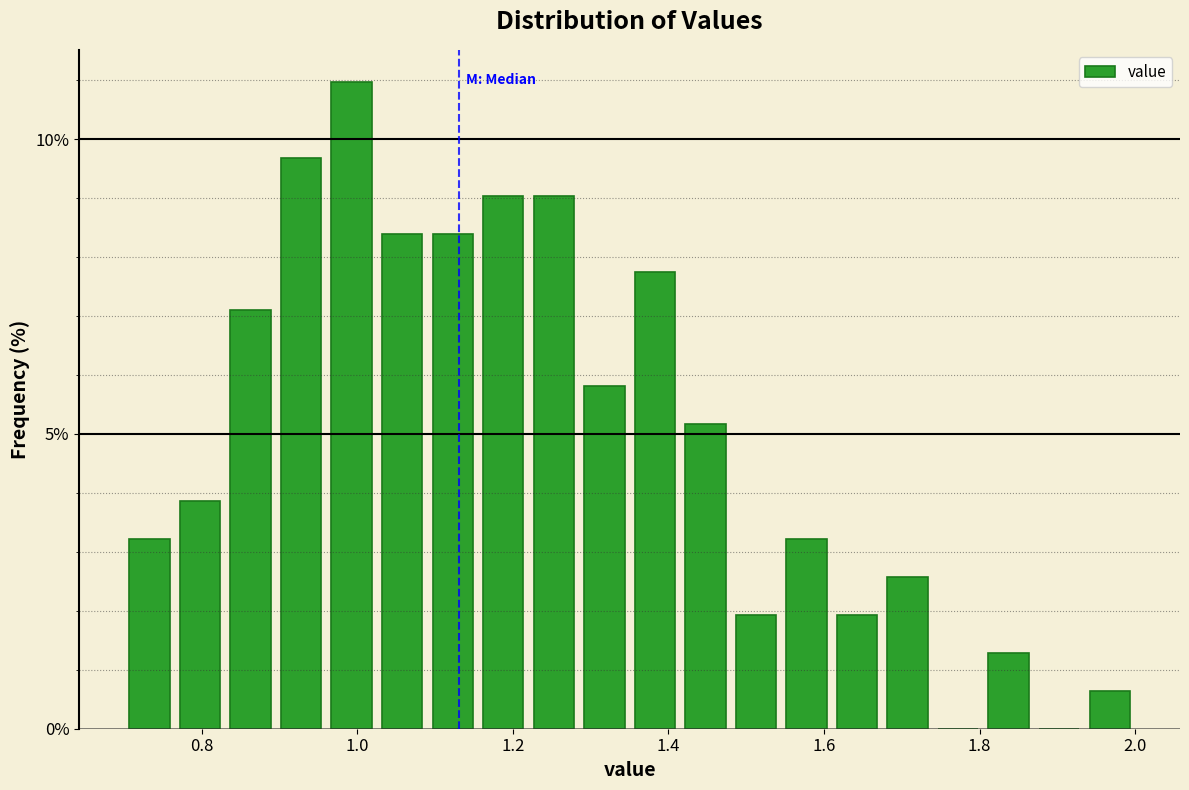

Around what value on the x-axis is the tallest bar? Give the approximate position of its centre, as read against the axis.

1.00